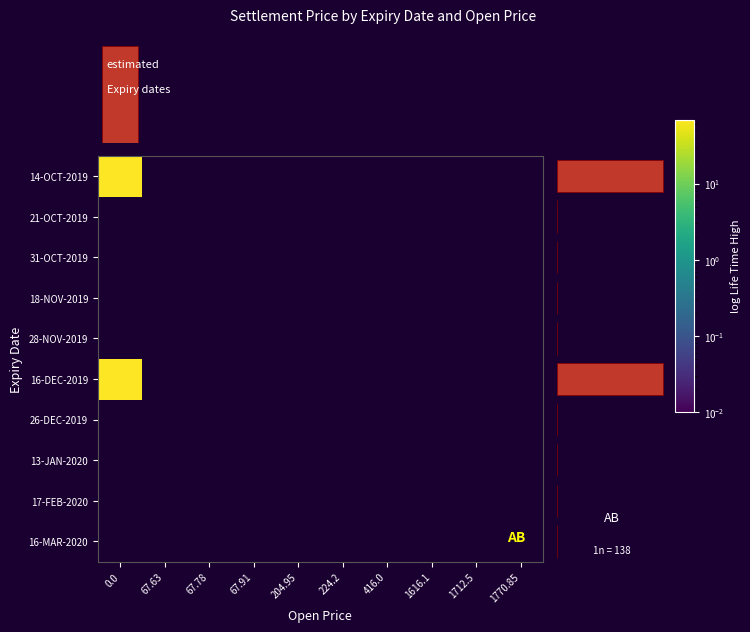

At how many categories does at least one series exceed 71?

1